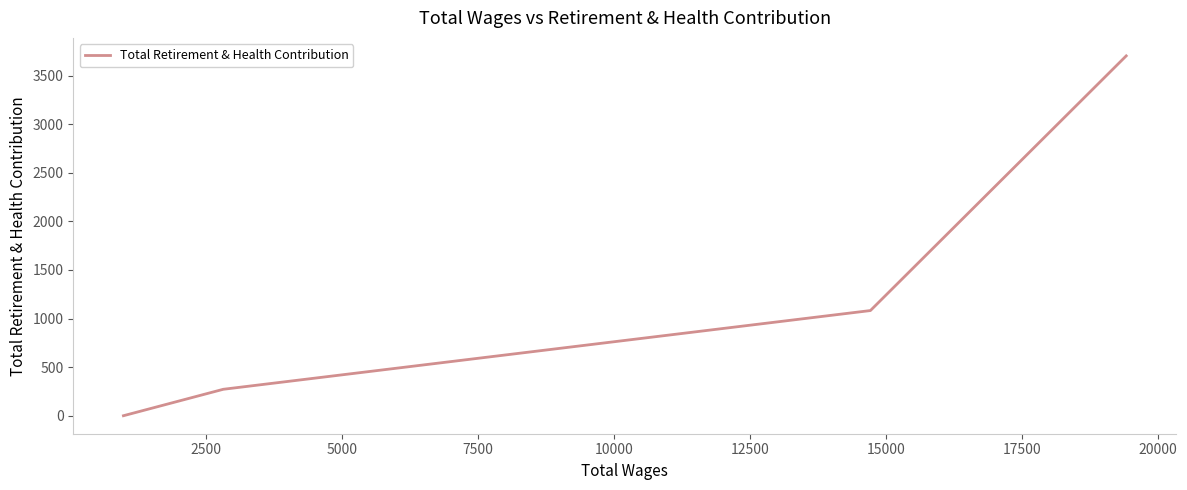

What is the difference between the maximum and minimum values?

3702